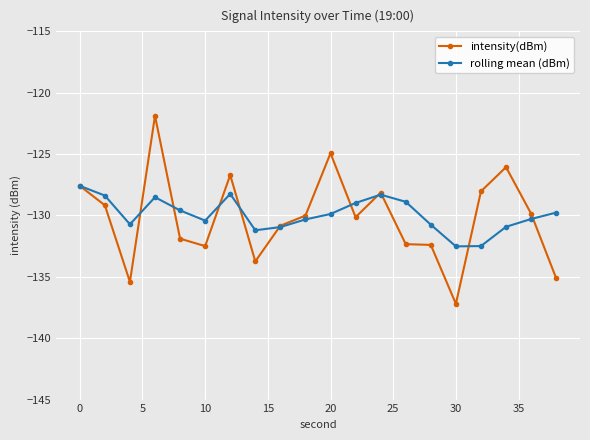

What is the maximum value for intensity(dBm)?

-121.9